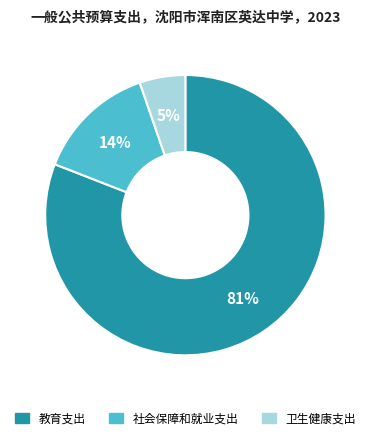

To the nearest percent, what percentage of the pie is 教育支出?

81%